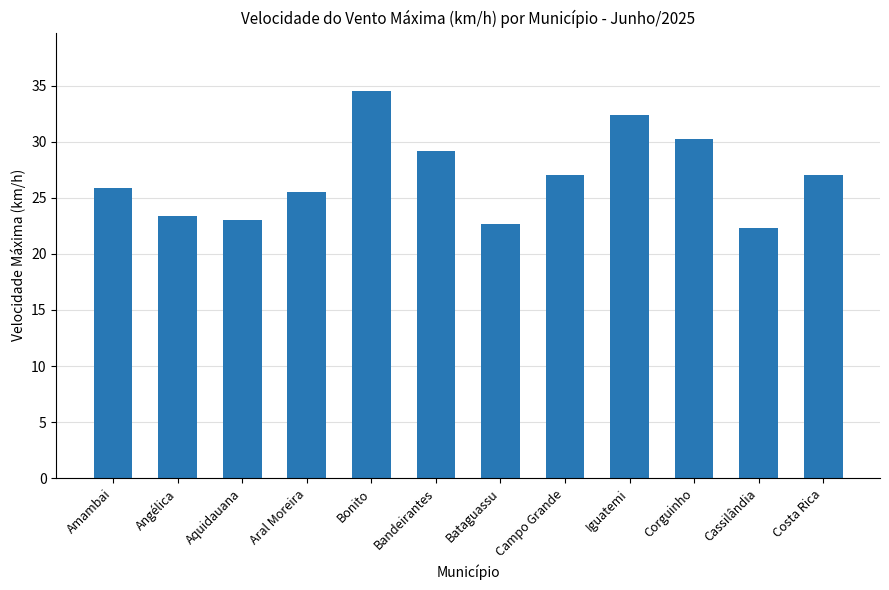

Approximately how many times larger is the value at Aral Moreira compared to Bonito?

0.7